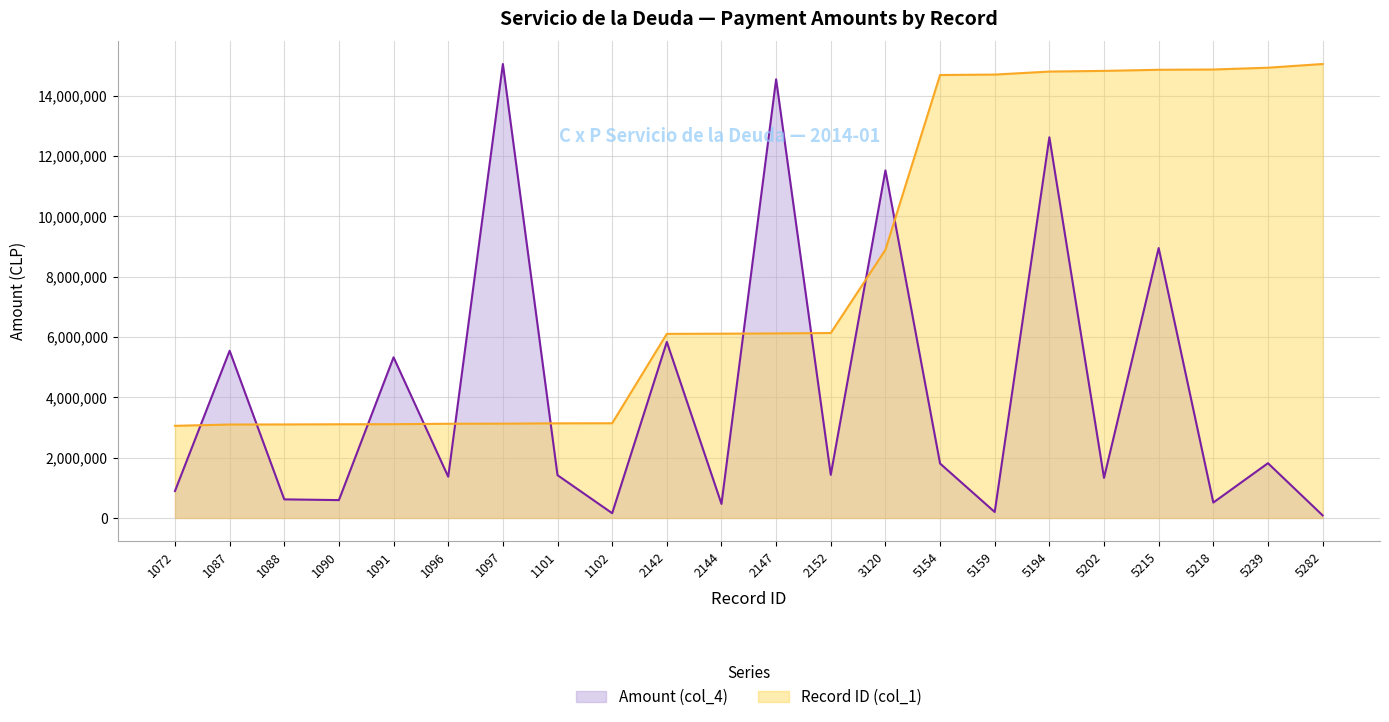

What is the difference between the Amount (col_4) values at 1096 and 5218?

855661.0